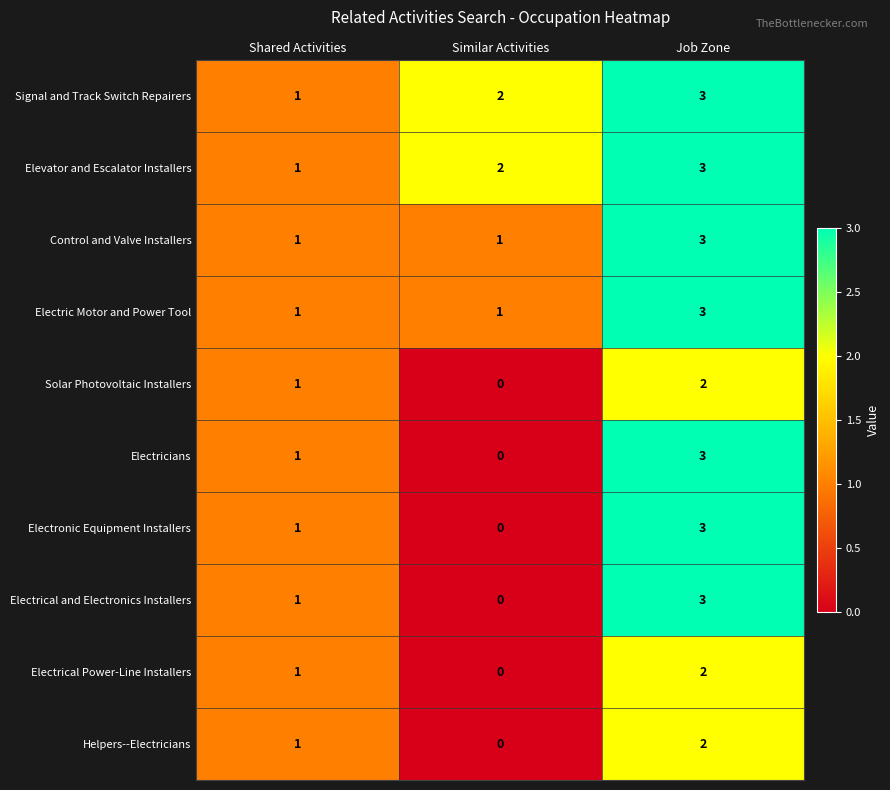

At how many categories does at least one series exceed 0?

3